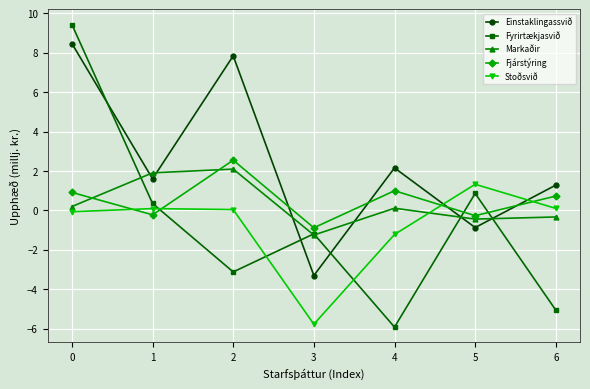

Count the number of data series in this chart.

5